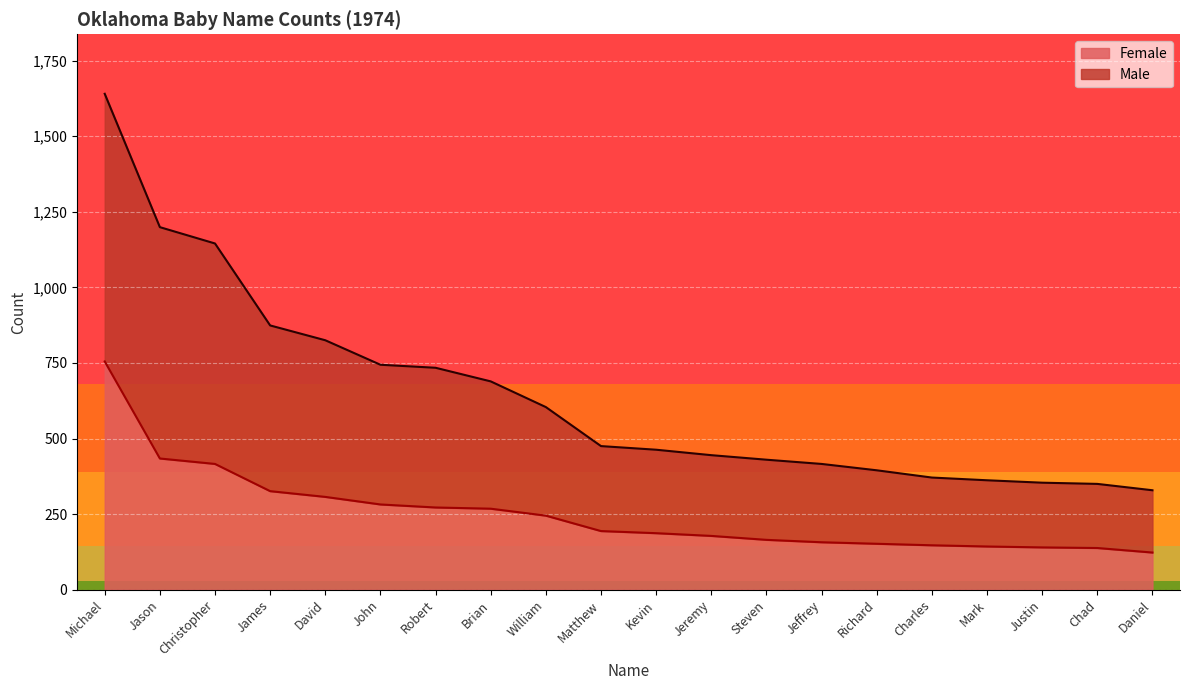

Does the chart display data point markers on the line(s)?

No